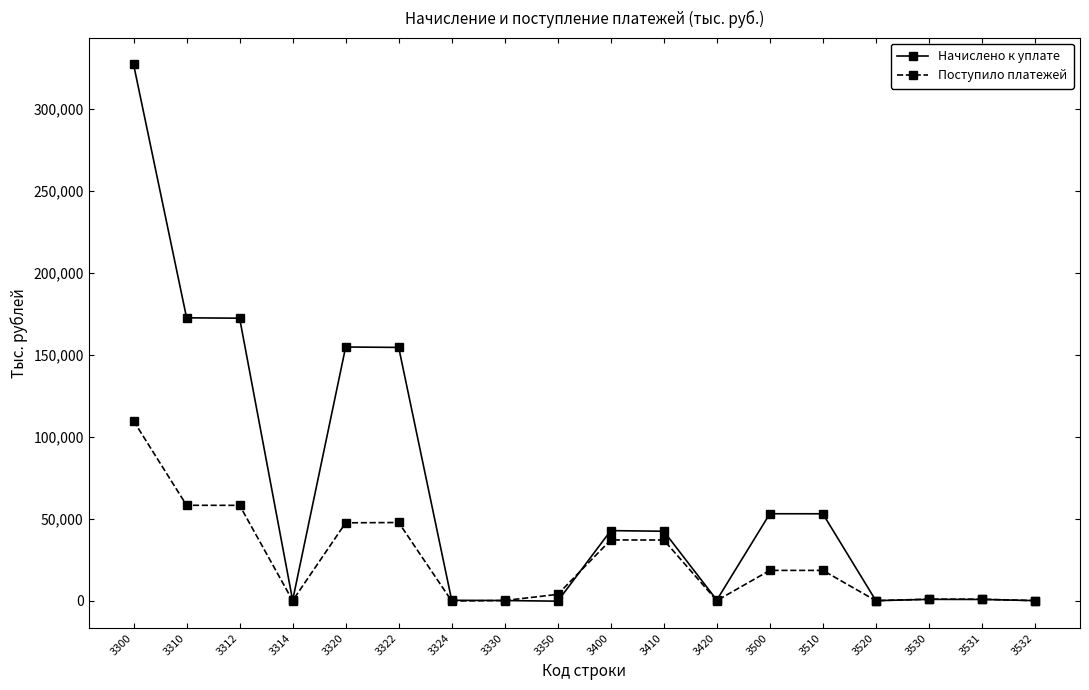

What is the maximum value for Начислено к уплате?

327130